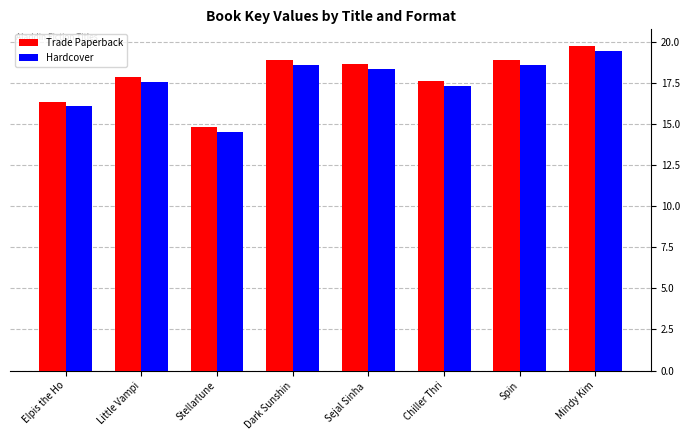

Is the value of Trade Paperback at Stellarlune greater than the value of Hardcover at Spin?

No